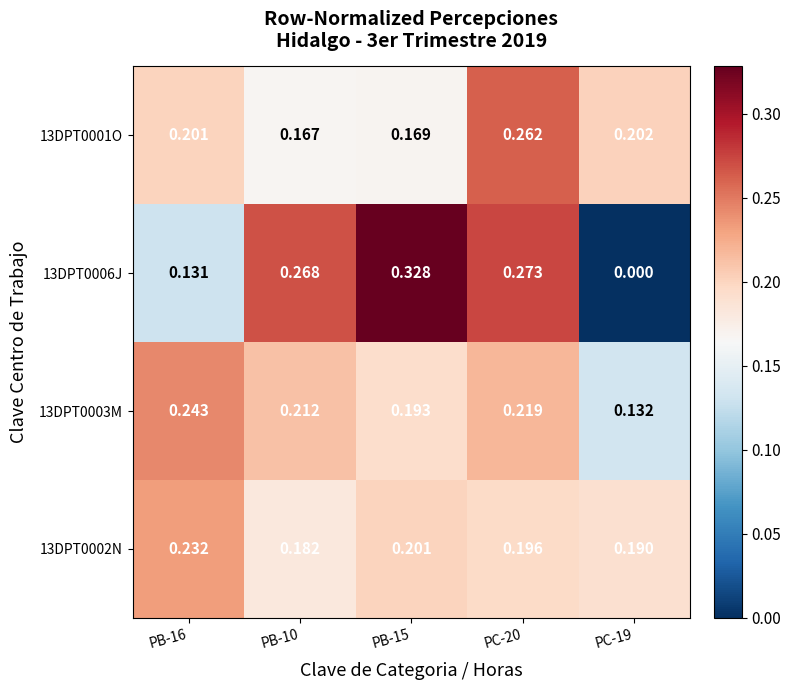

Is the value of 13DPT0006J at PC-19 greater than the value of 13DPT0003M at PB-16?

No